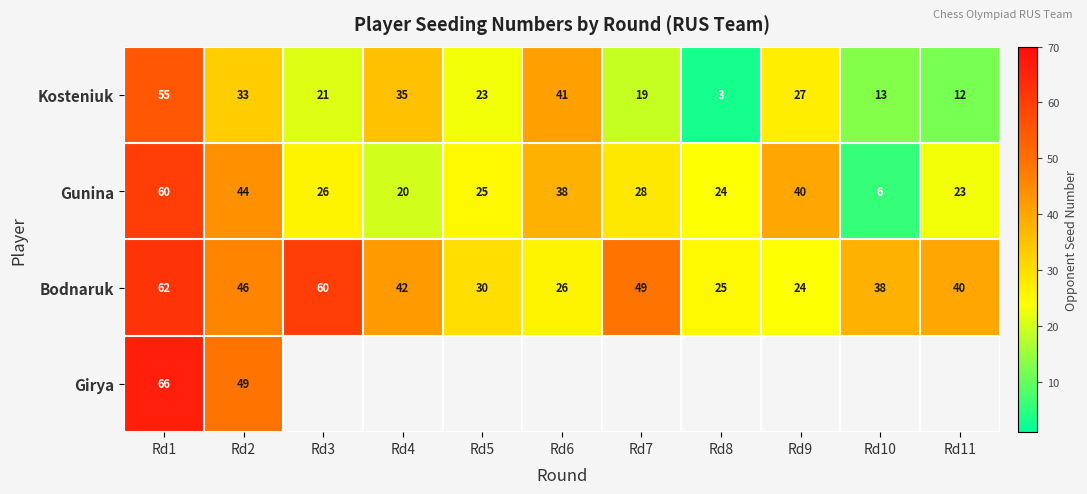

True or false: Girya has a value of 85.7 at Rd2.

False